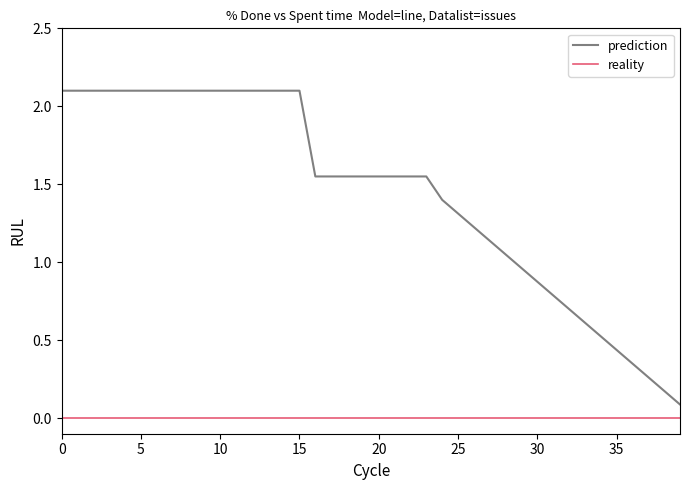

Rank the series by their average value, from lowest to highest.

reality, prediction